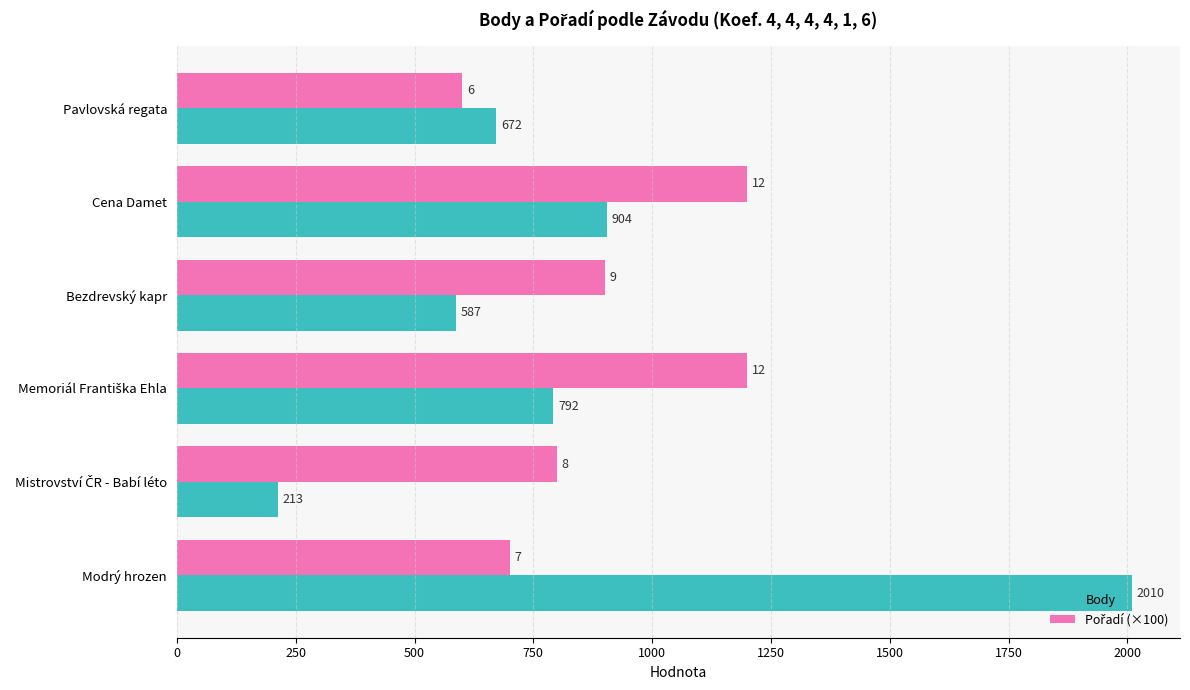

Is it true that Body equals 321 at Cena Damet?

False